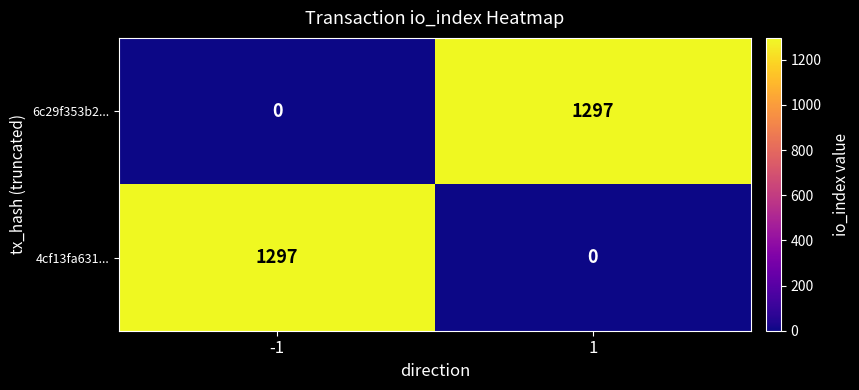

At -1, list the series in order from largest to smallest.

4cf13fa631..., 6c29f353b2...